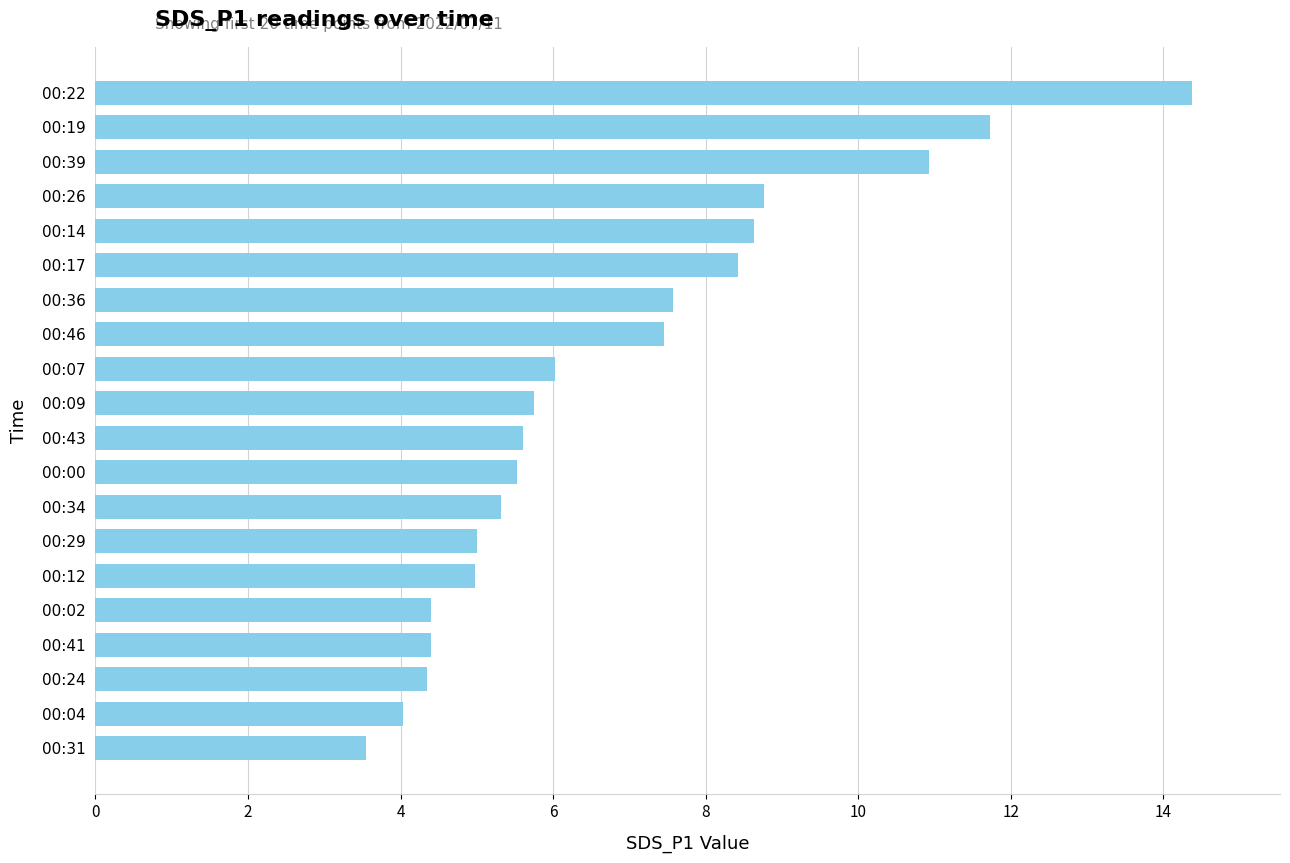

Which label corresponds to the smallest value in the chart?

00:31